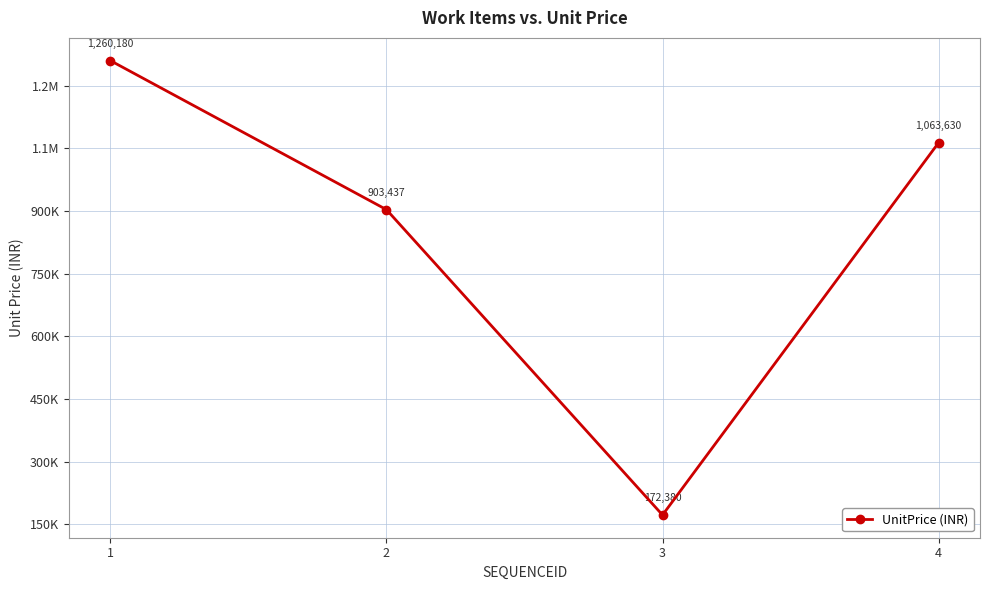

Does the chart have visible grid lines?

Yes